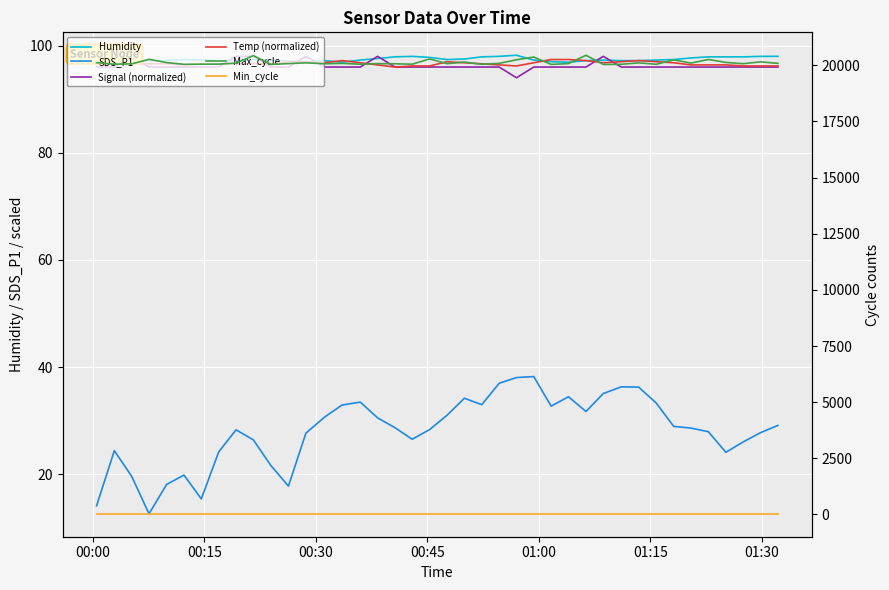

What are all the series names shown in the legend?

Humidity, SDS_P1, Signal (normalized), Temp (normalized), Max_cycle, Min_cycle